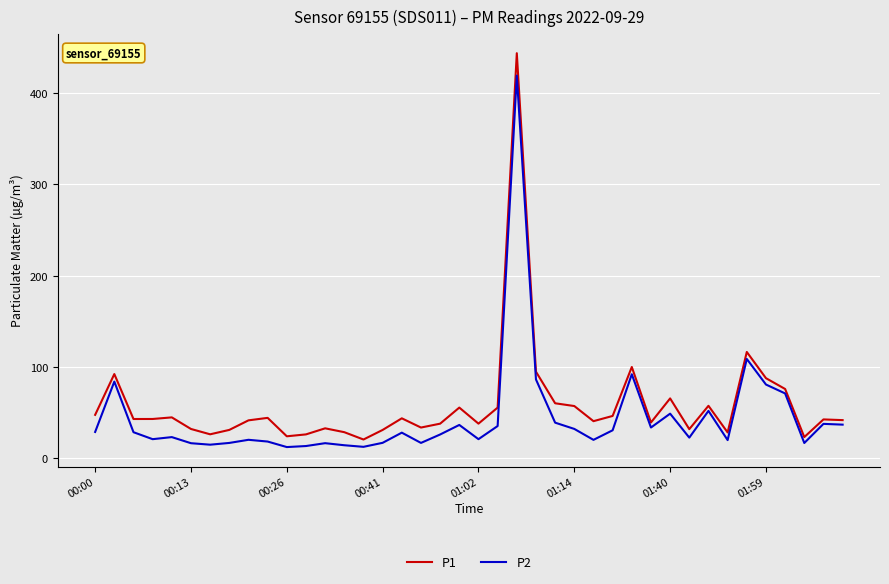

Rank the series by their maximum value, from lowest to highest.

P2, P1